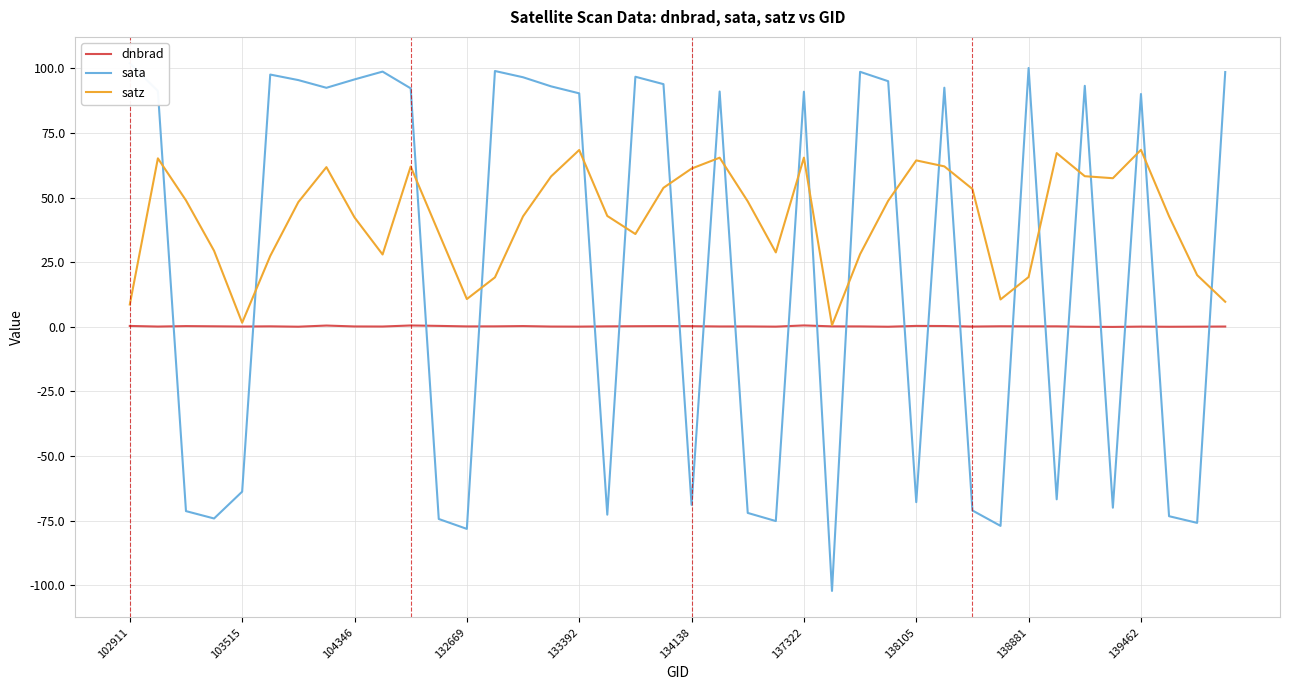

True or false: satz and dnbrad intersect in this chart.

False